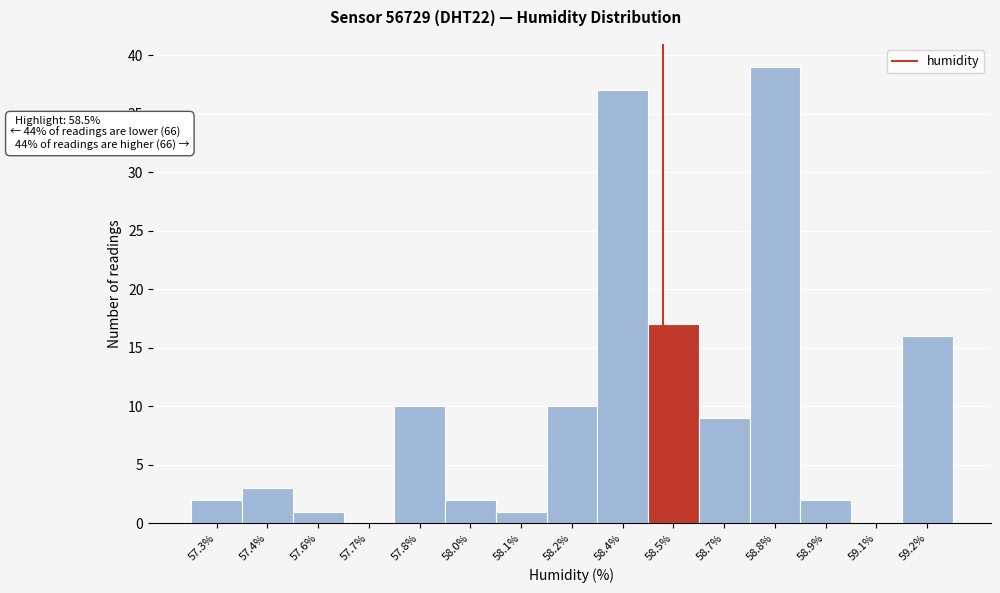

Reading right to left, transcribe all the data shown in this chart.

59.2%=16	59.1%=0	58.9%=2	58.8%=39	58.7%=9	58.5%=17	58.4%=37	58.2%=10	58.1%=1	58.0%=2	57.8%=10	57.7%=0	57.6%=1	57.4%=3	57.3%=2